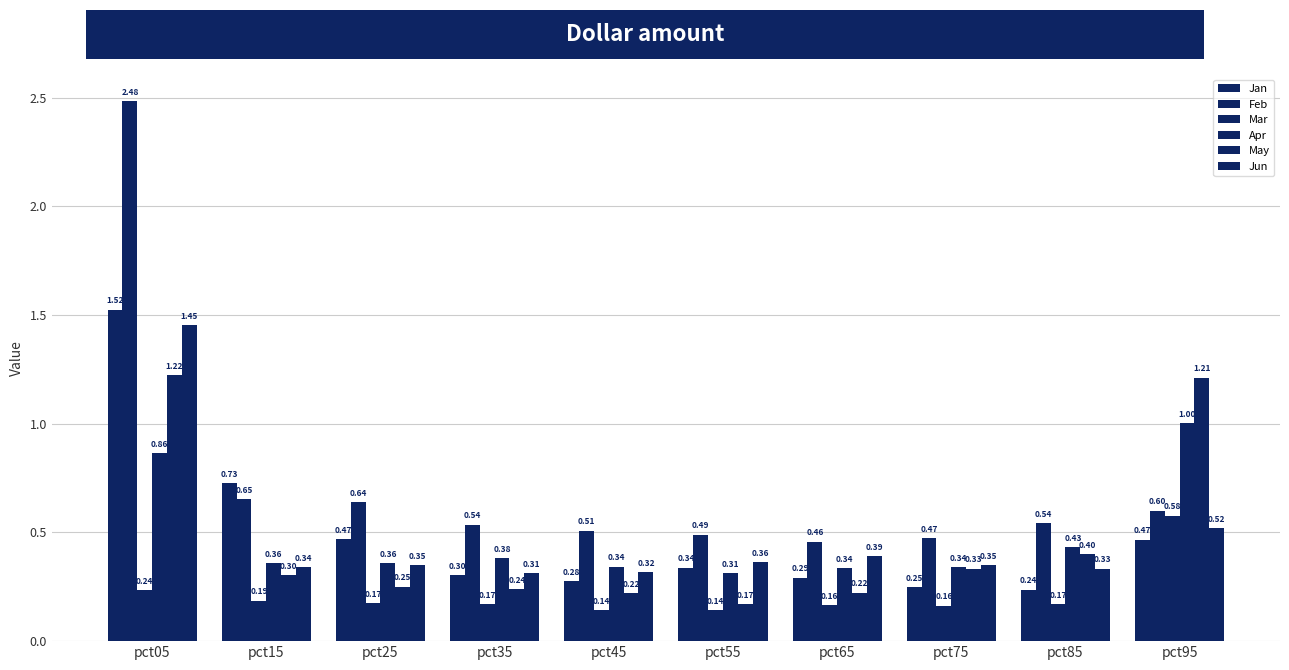

Rank the series at pct35 from highest to lowest value.

Feb, Apr, Jun, Jan, May, Mar